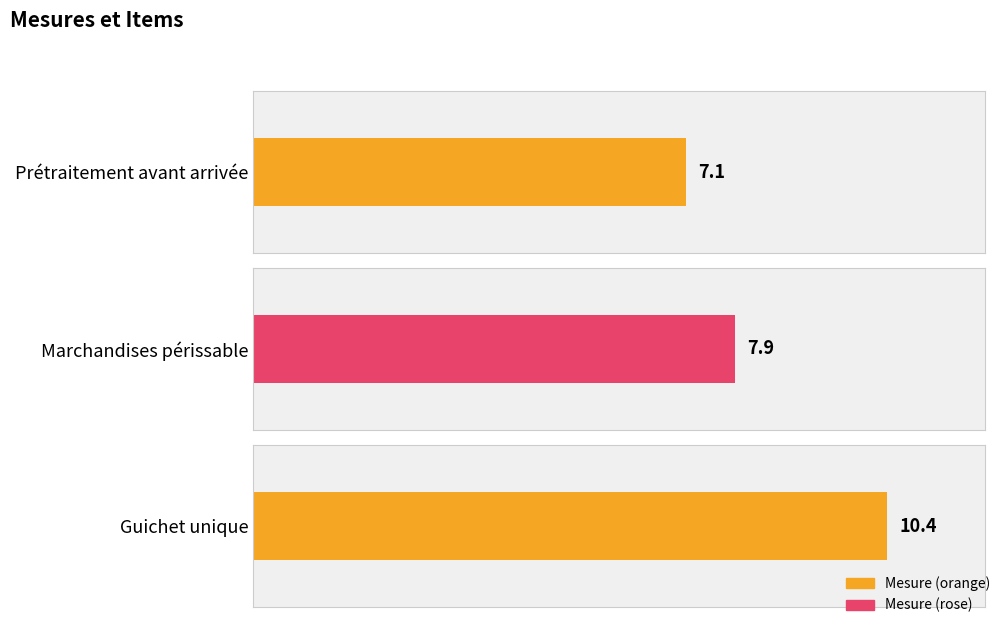

What is the sum of all values?

25.4